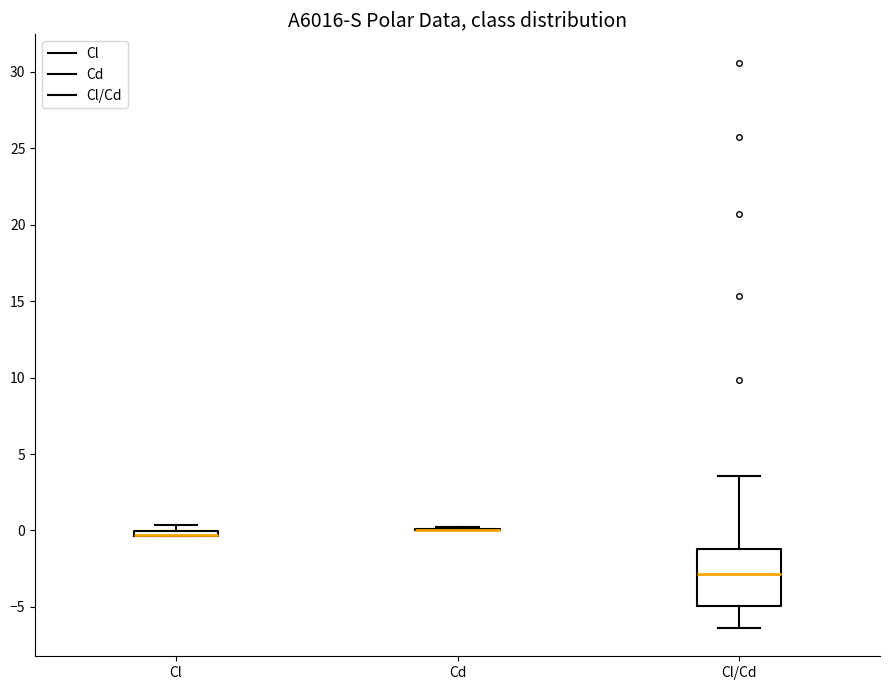

Where does the lower whisker of the box for Cl/Cd end on the y-axis? The values are not printed on the chart, so give them approximately, as read against the axis.

-6.5